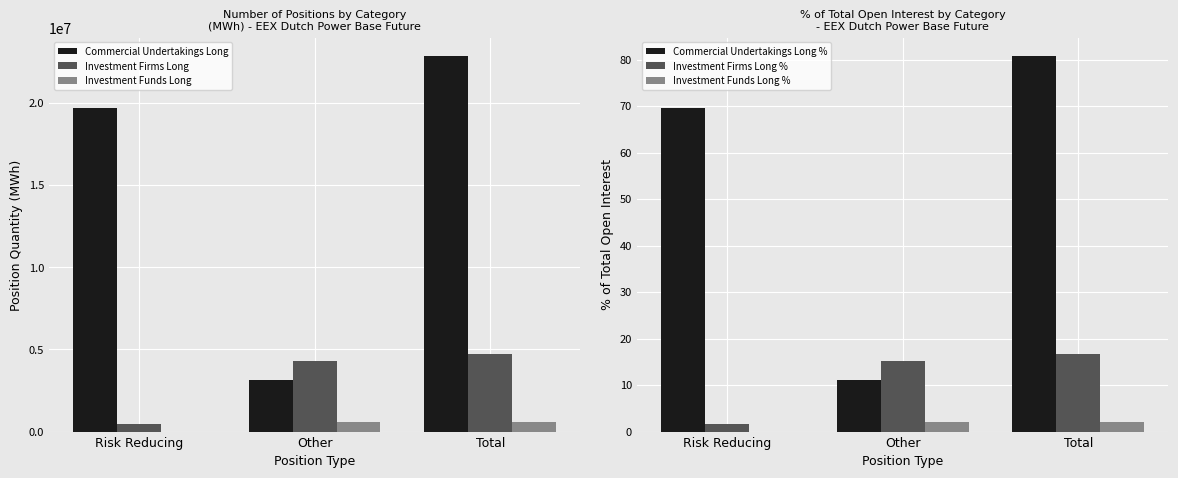

Reading left to right, extract all data points from this chart.

Commercial Undertakings Long: 19687160.0	3151522.0	22838682.0
Investment Firms Long: 441785.0	4296454.0	4738239.0
Investment Funds Long: 0.0	565320.0	565320.0
Commercial Undertakings Long %: 69.5	11.1	80.7
Investment Firms Long %: 1.6	15.2	16.7
Investment Funds Long %: 0.0	2.0	2.0